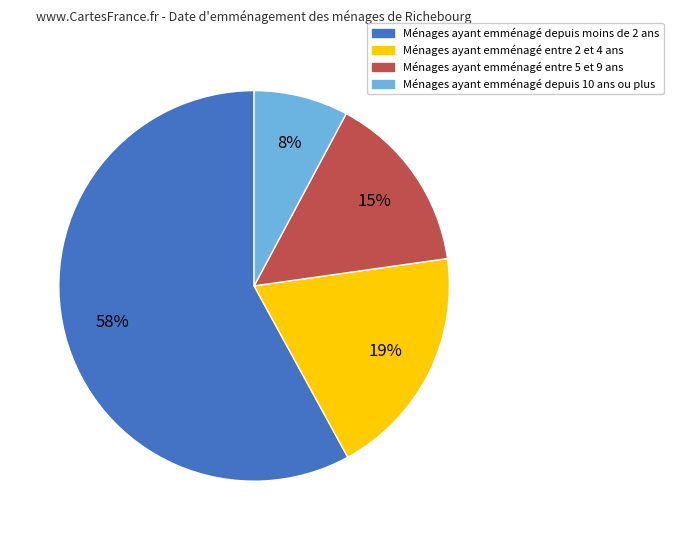

How many segments does this pie chart have?

4